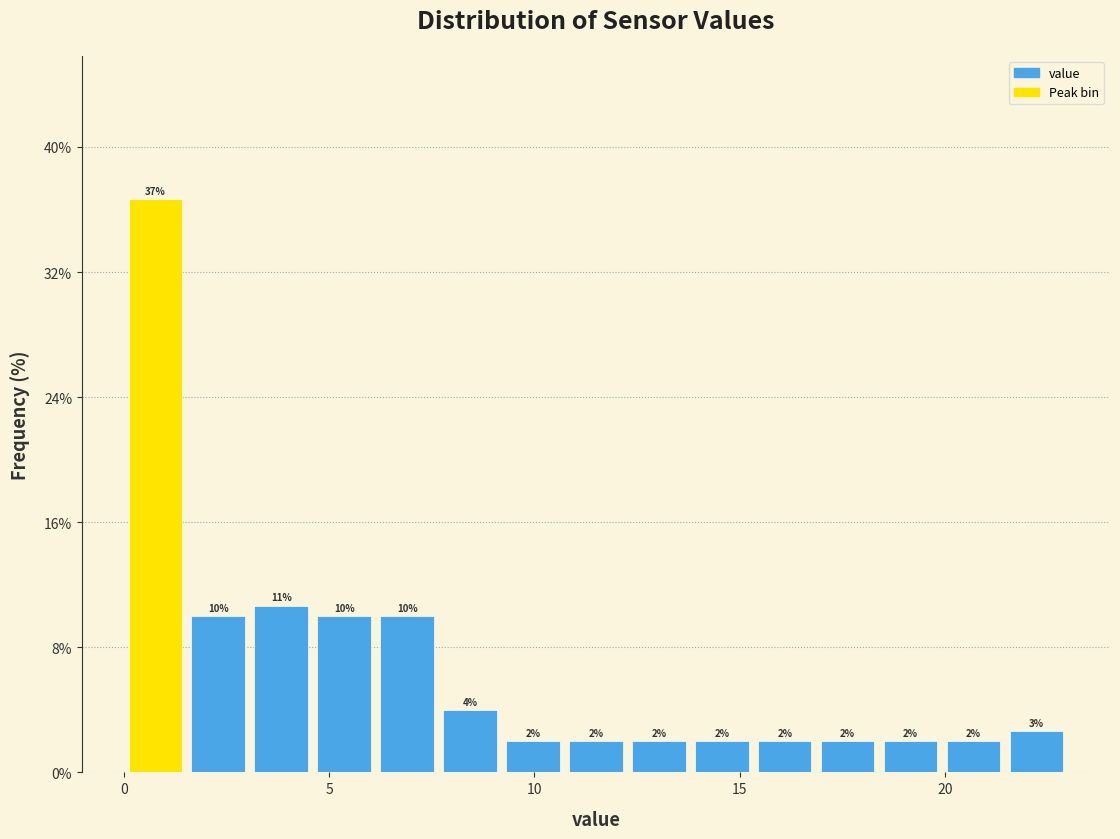

Read against the x-axis, roughly where is the centre of the tallest bar?

1.0